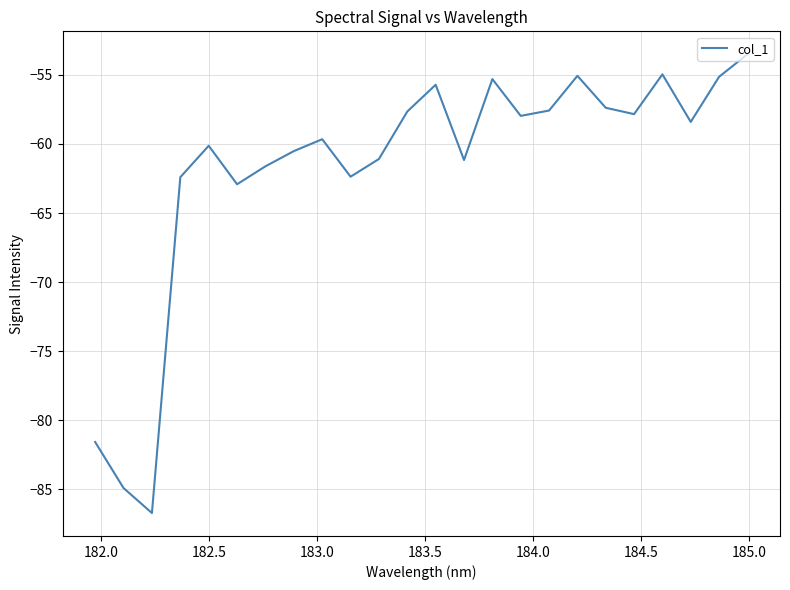

What is the greatest value displayed?

-53.5